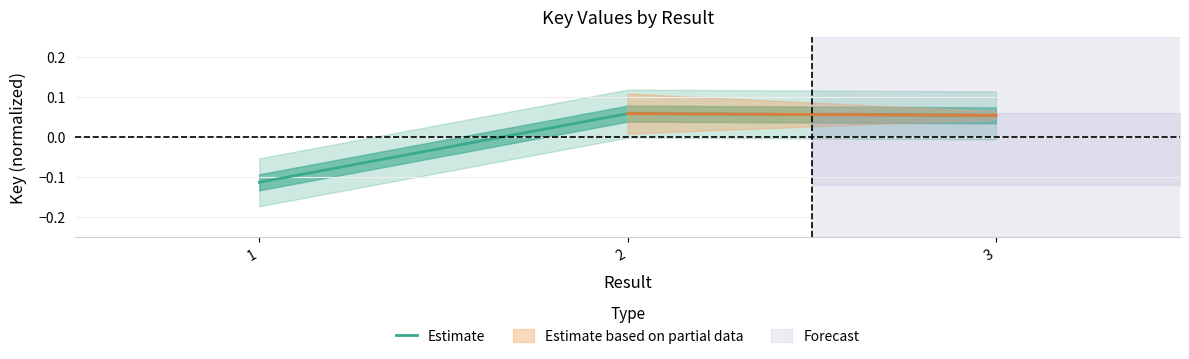

Is it true that the value at 1 is -0.1?

True